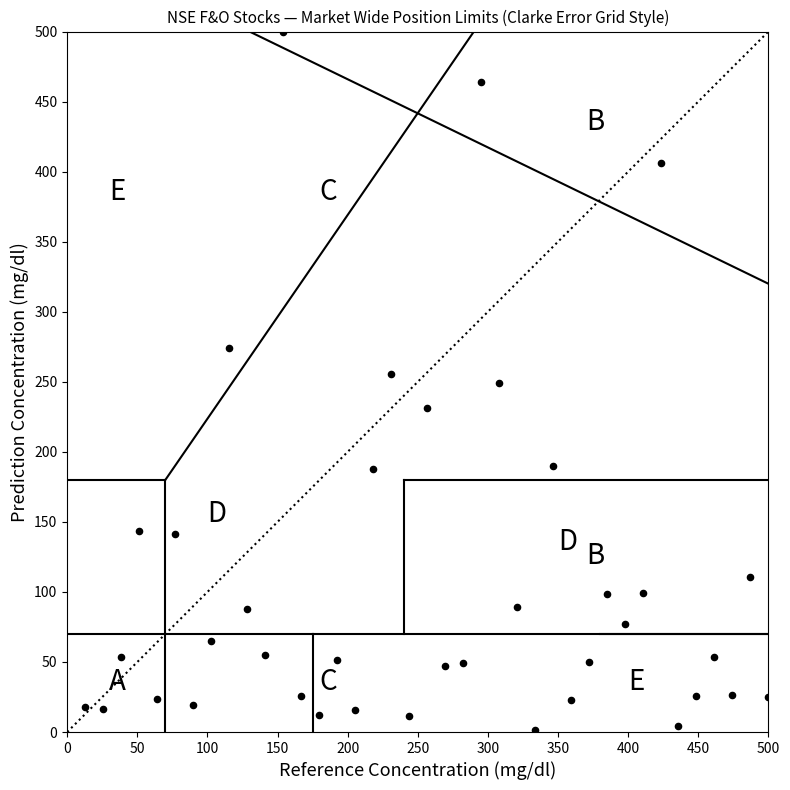

What is the range of Y values (max minus min)?

498.3